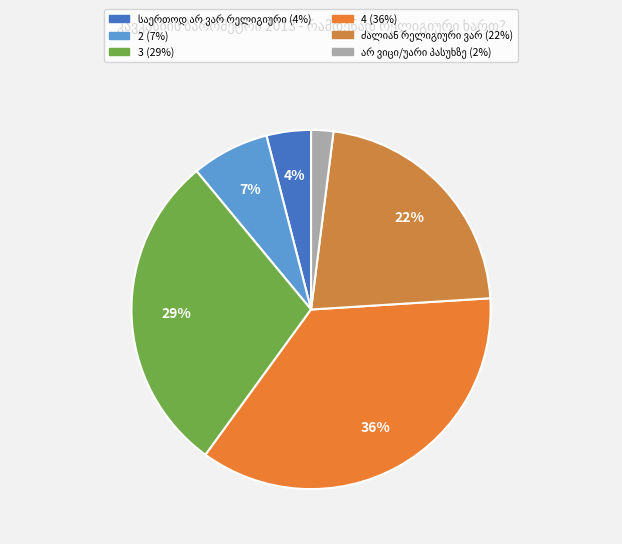

How many segments does this pie chart have?

6